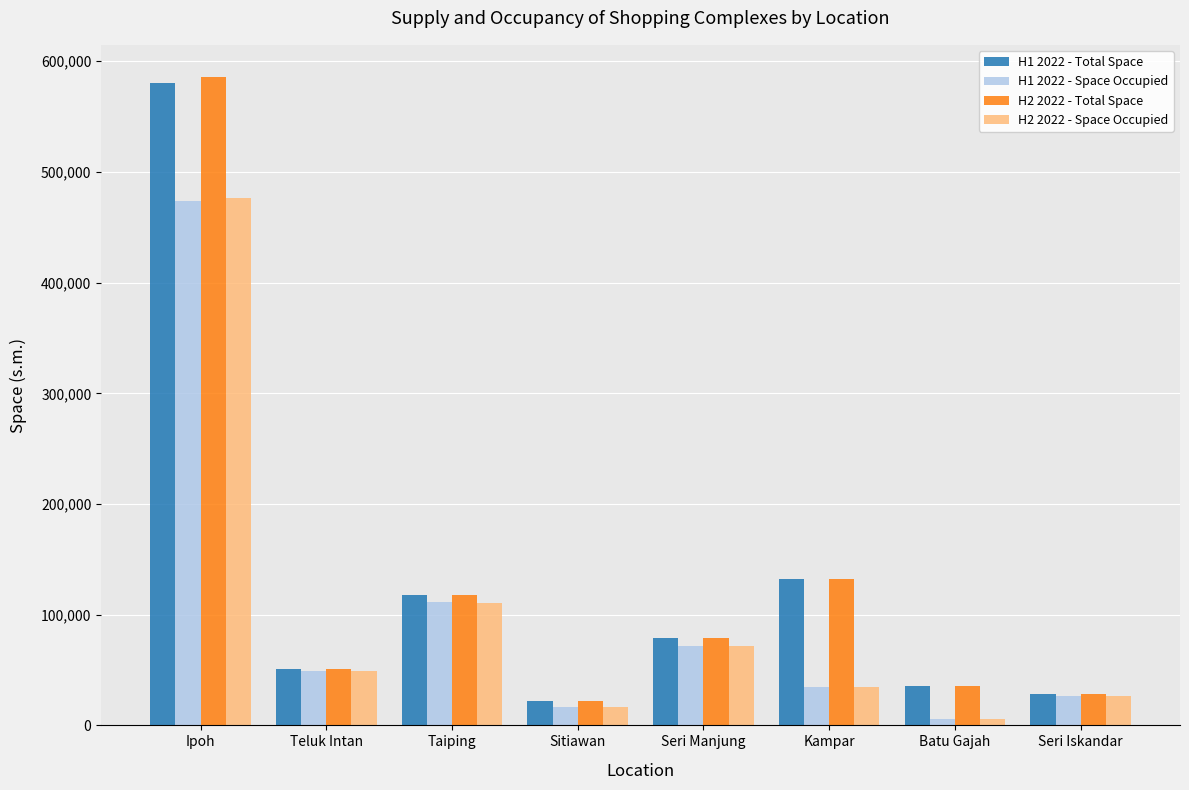

Which series has the largest range (max minus min)?

H2 2022 - Total Space